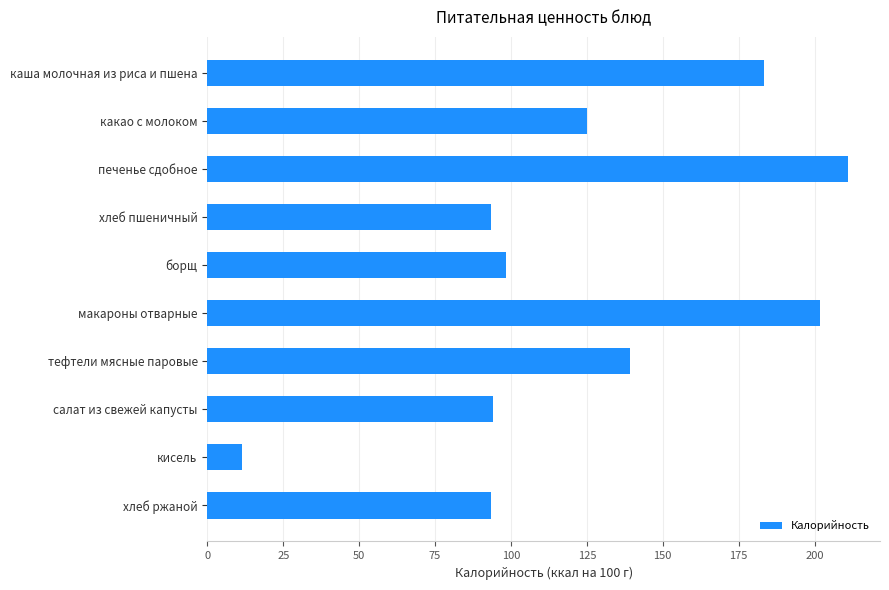

What is the difference between the maximum and minimum values?

199.6